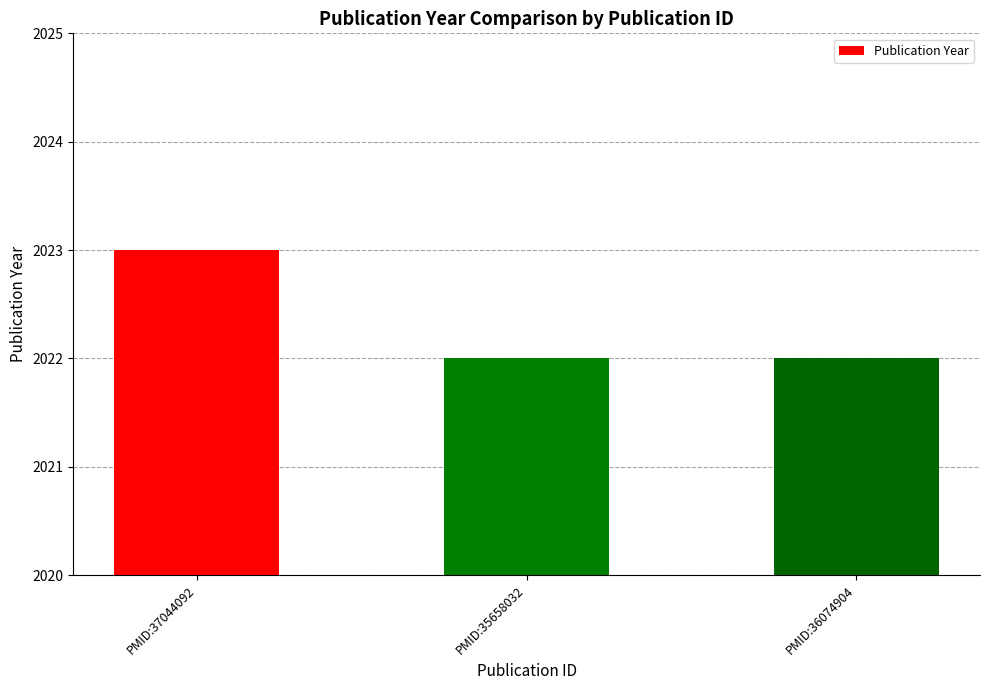

Reading left to right, what are all the values shown in this chart?

2023	2022	2022